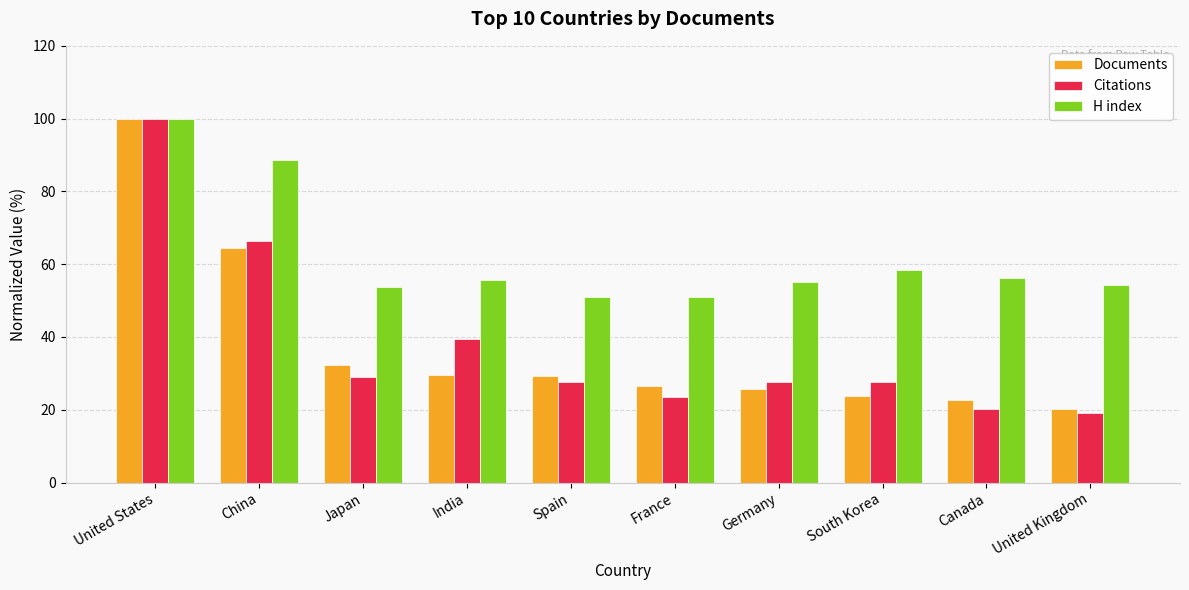

Does the chart contain any negative values?

No